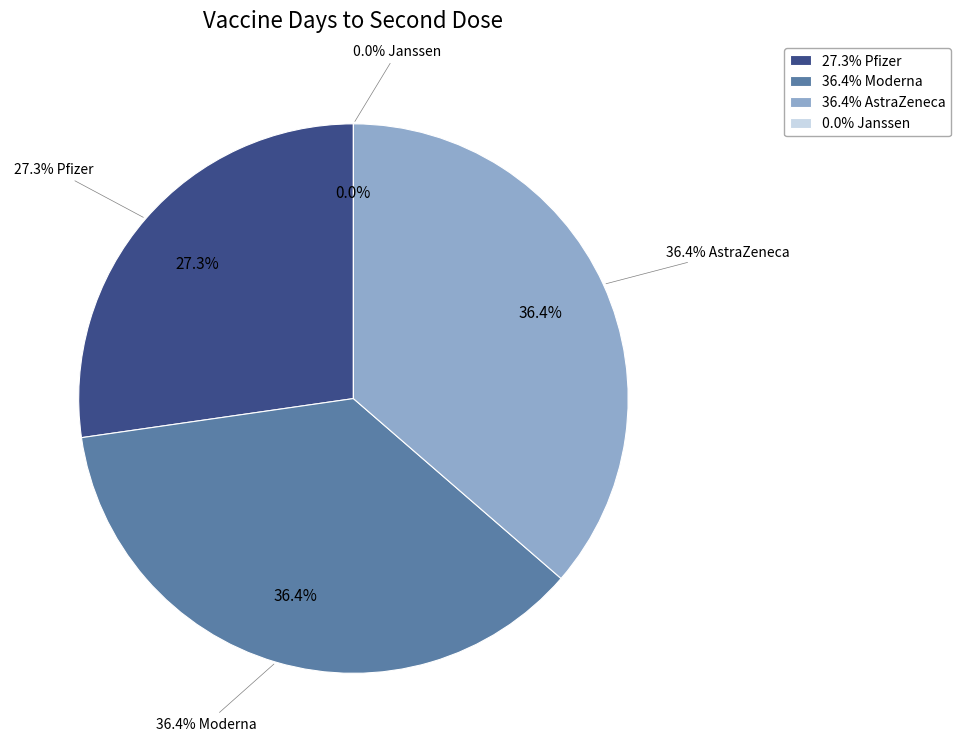

How many slices are in this pie chart?

4